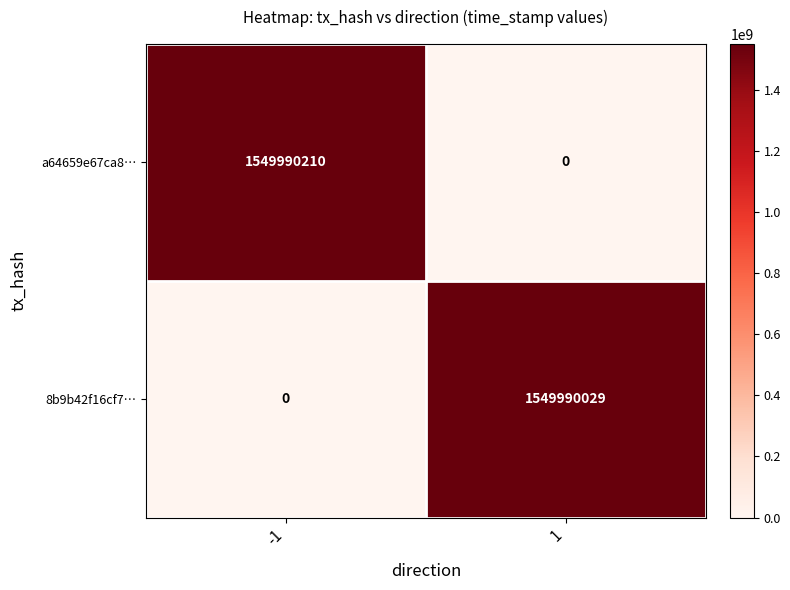

Is it true that a64659e67ca8… equals 1549990210 at -1?

True